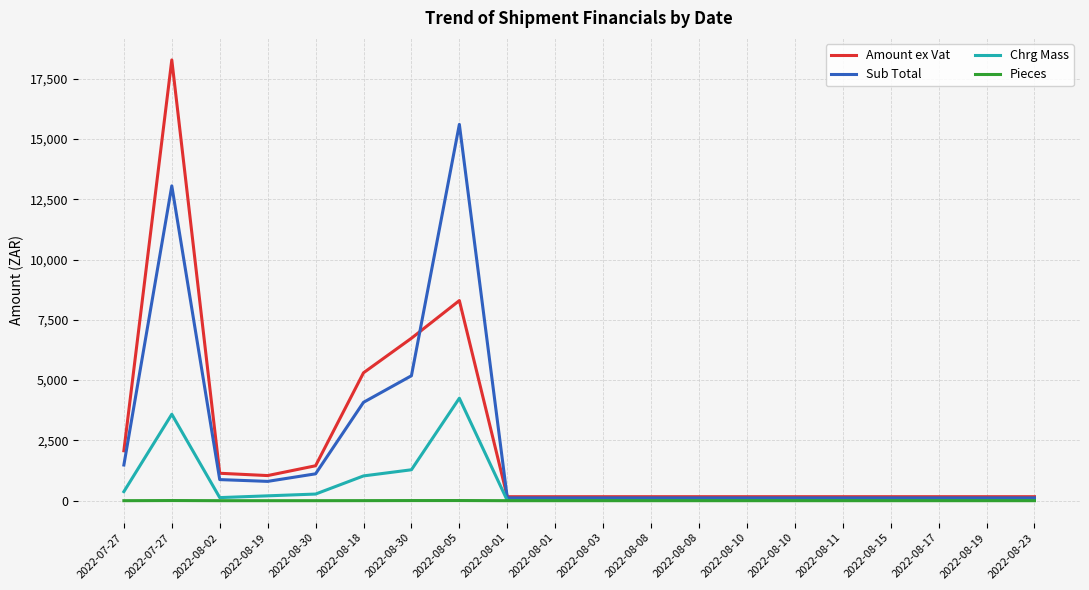

How many lines are shown in the chart?

4